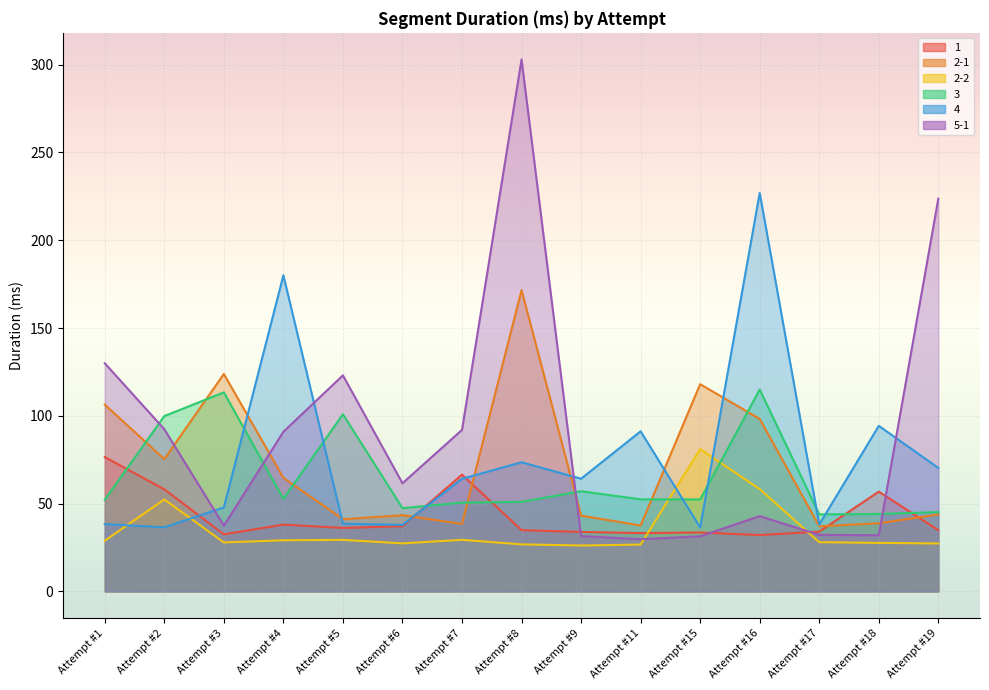

How many series are shown in this chart?

6